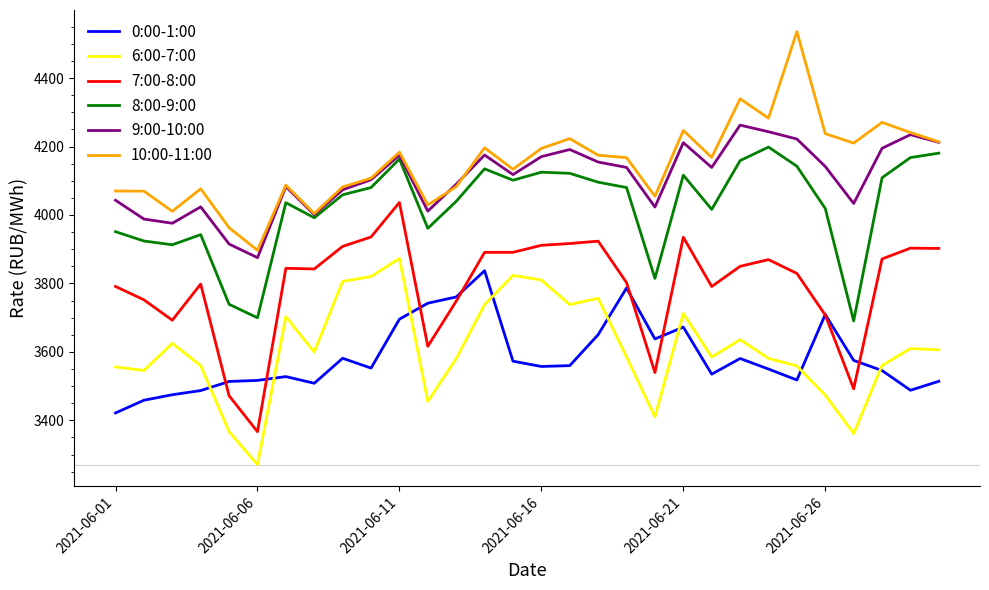

What is the maximum value shown in the chart?

4535.8